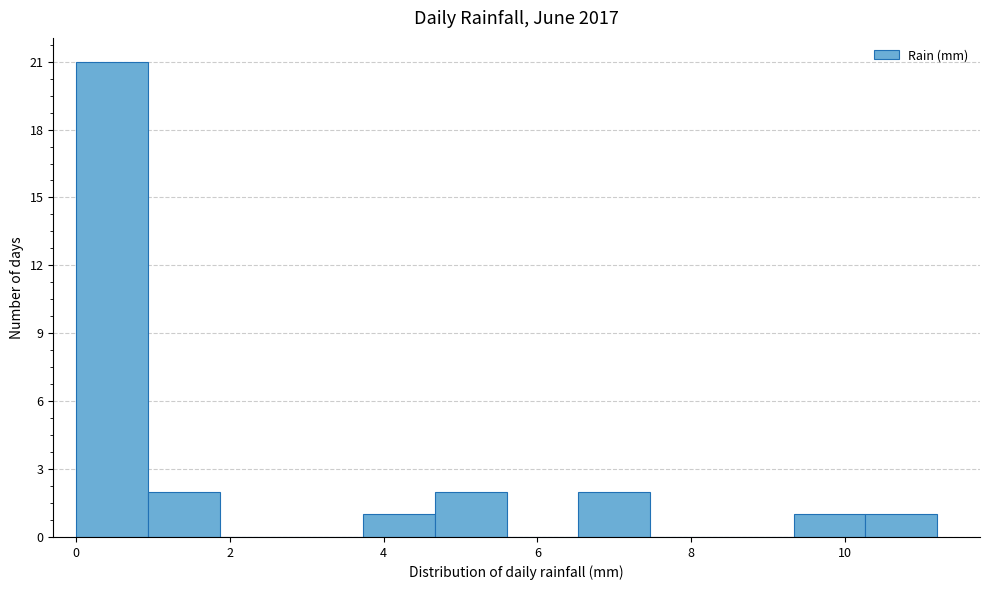

Reading left to right, transcribe this chart: for each bar, give the range it covers on the x-axis and its height. Neither the bar edges nor the heights are printed on the chart, so give them approximately, as read against the axes.

0.0 to 1.0: 21
1.0 to 1.8: 2
1.8 to 2.8: 0
2.8 to 3.8: 0
3.8 to 4.6: 1
4.6 to 5.6: 2
5.6 to 6.6: 0
6.6 to 7.4: 2
7.4 to 8.4: 0
8.4 to 9.4: 0
9.4 to 10.2: 1
10.2 to 11.2: 1